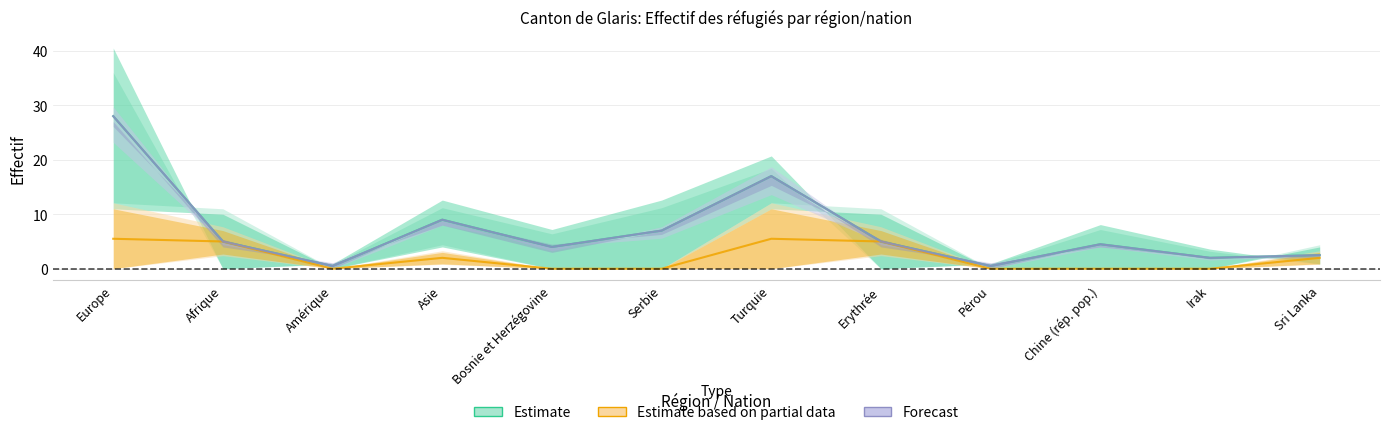

What is the label of the 8th point from the left?

Erythrée